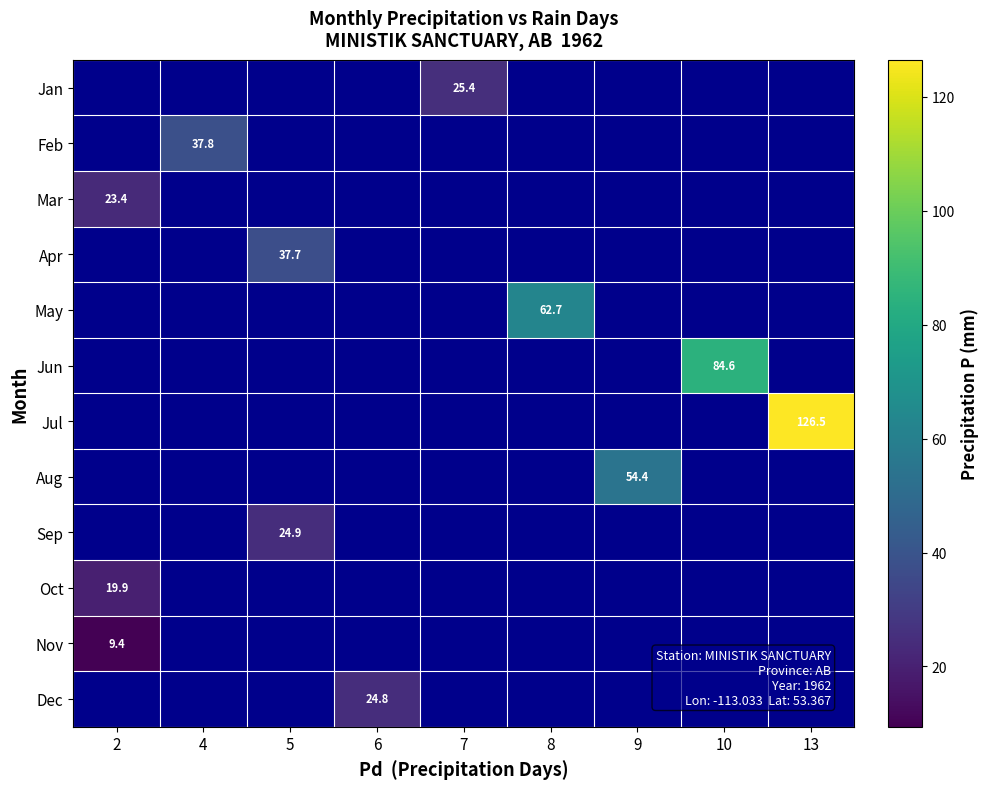

Which label corresponds to the smallest value in the chart?

2